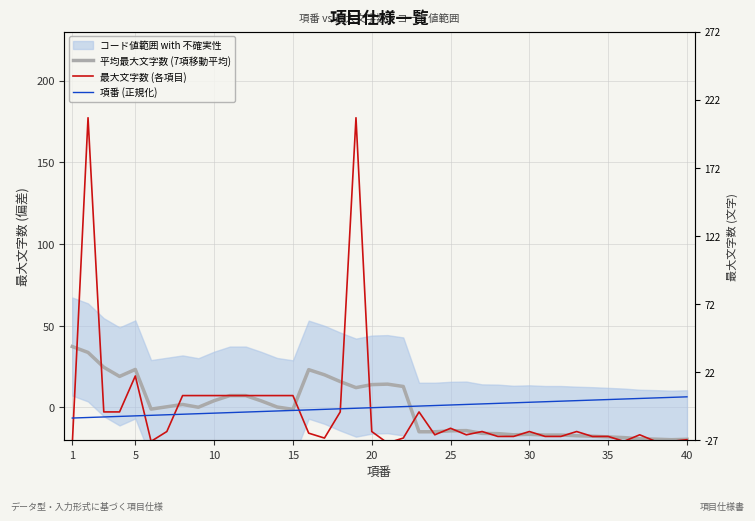

Rank the series by their average value, from highest to lowest.

項番 (正規化), 最大文字数 (各項目), 平均最大文字数 (7項移動平均)